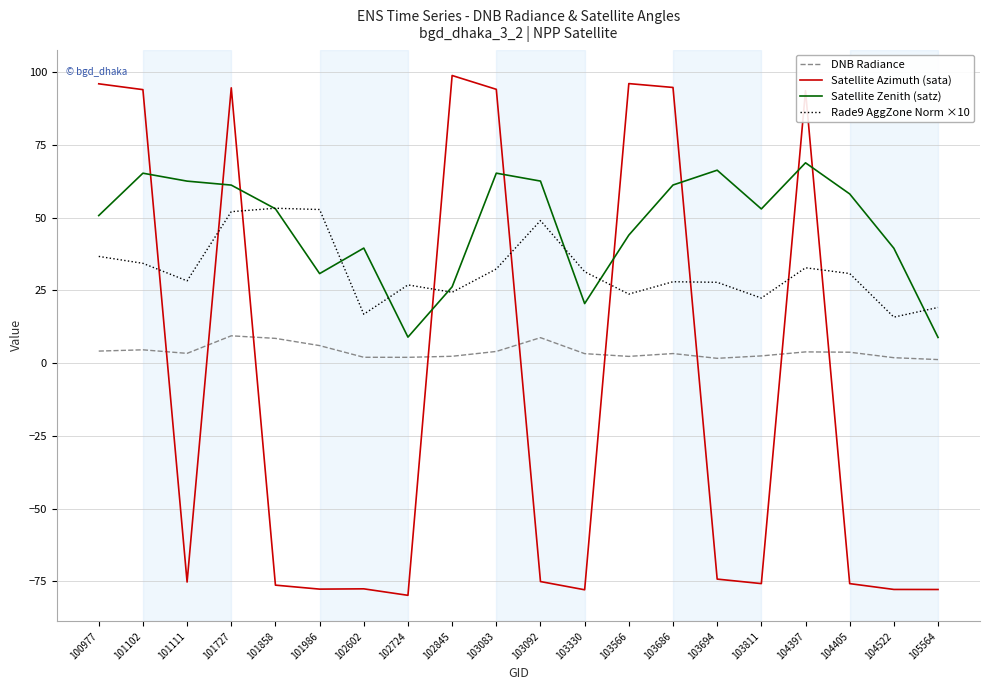

At which category does Satellite Azimuth (sata) reach its first local valley?

101111